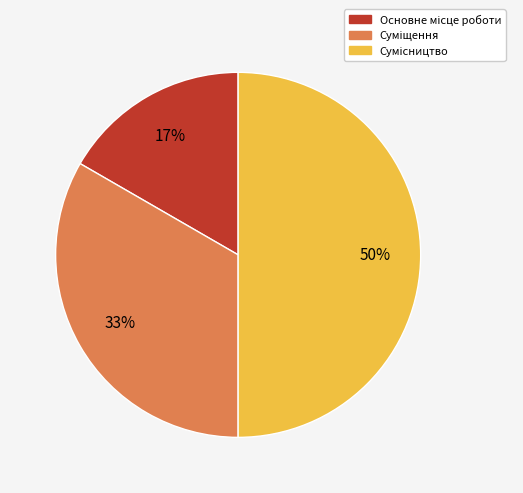

To the nearest percent, what is the difference between the largest and smallest slice percentages?

33%